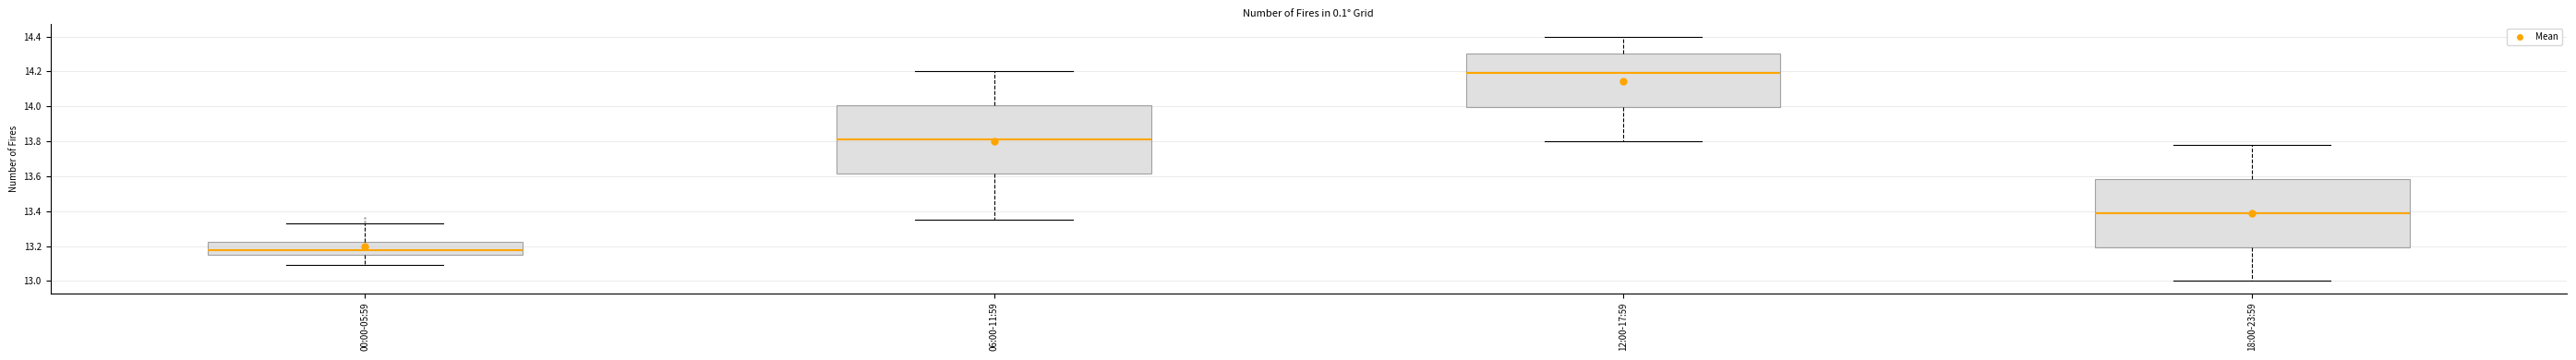

Reading left to right, transcribe this box plot: for each box, give where its median line is, the range the box spans, and where its two whiskers end, as read against the y-axis. The values are not printed on the chart, so give them approximately, as read against the axis.

00:00-05:59: median 13.18, box 13.16 to 13.22, whiskers 13.10 to 13.34
06:00-11:59: median 13.82, box 13.62 to 14.00, whiskers 13.36 to 14.20
12:00-17:59: median 14.20, box 14.00 to 14.30, whiskers 13.80 to 14.40
18:00-23:59: median 13.40, box 13.20 to 13.58, whiskers 13.00 to 13.78